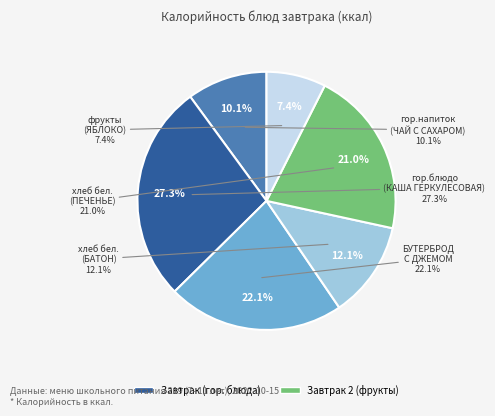

To the nearest percent, what portion does ЯБЛОКО СВЕЖЕЕ represent?

7%